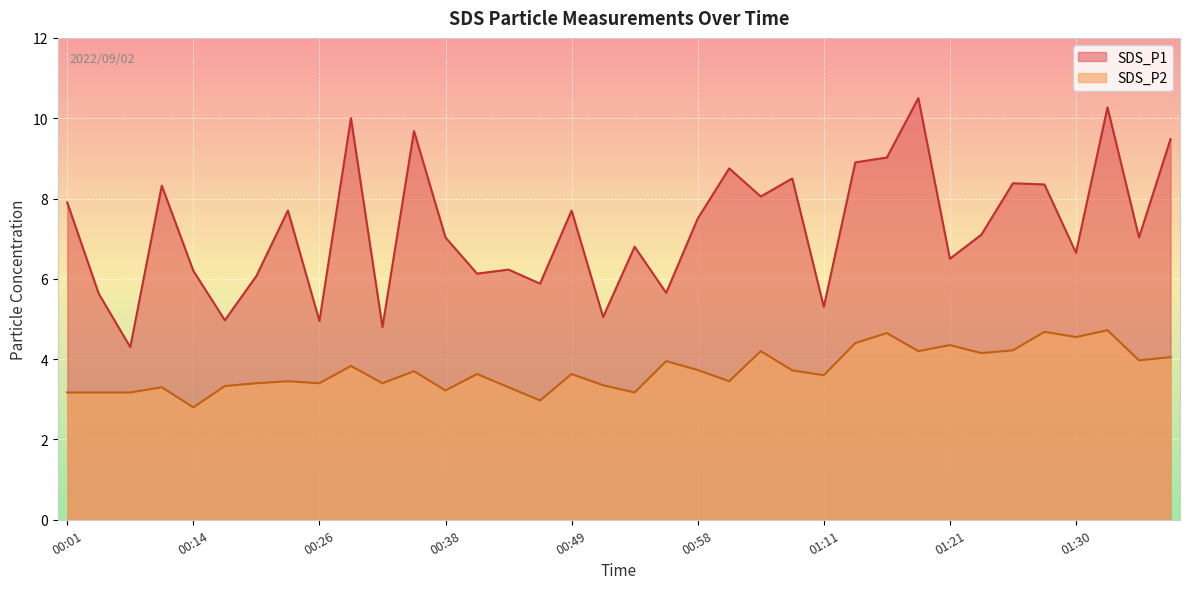

Between 00:26 and 01:38, which series saw the biggest shift?

SDS_P1